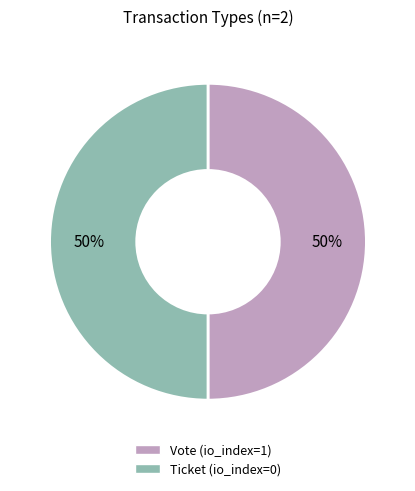

The Vote slice represents 60% of the pie. True or false?

False